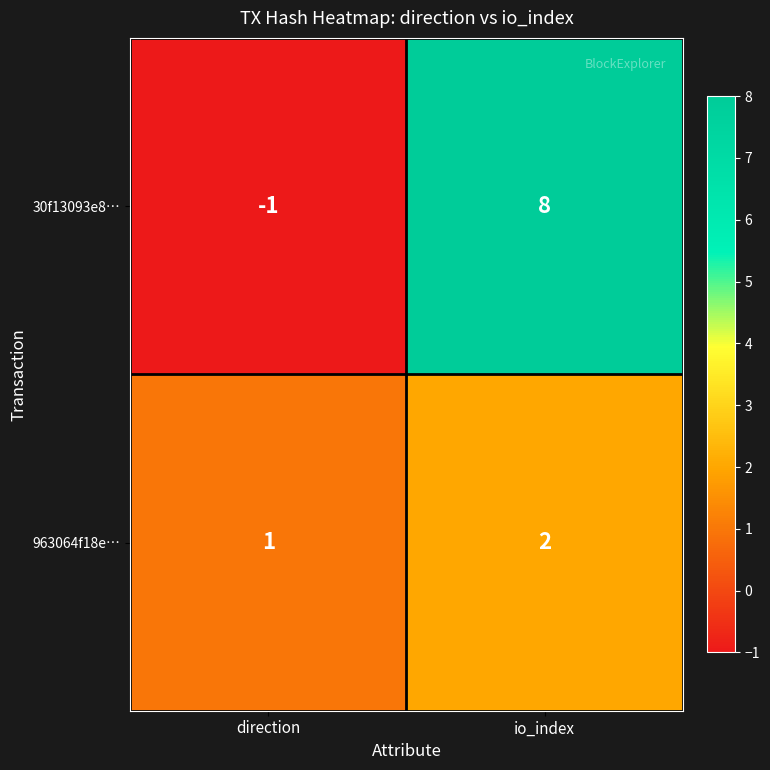

Rank the series by their maximum value, from lowest to highest.

963064f18e…, 30f13093e8…